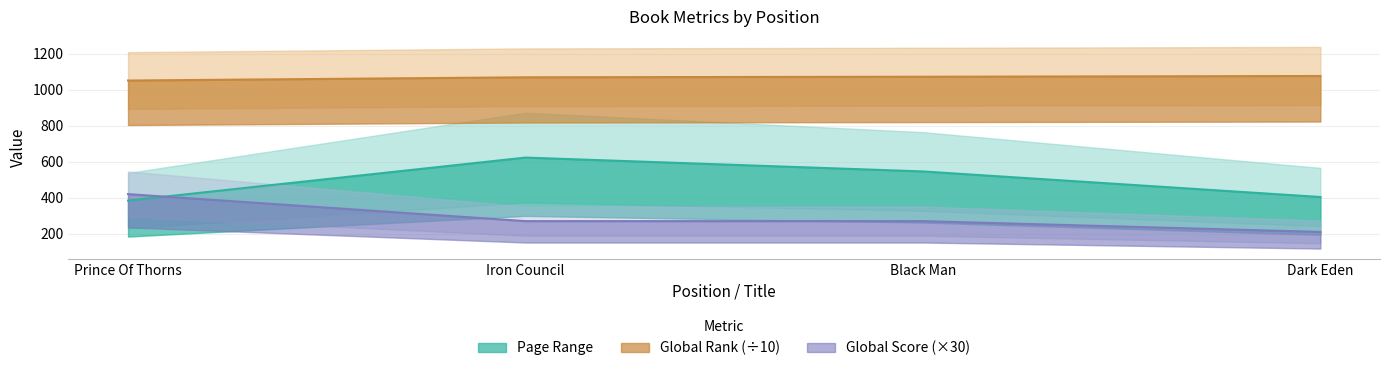

Which category has the highest value in the Global Rank series?

Dark Eden